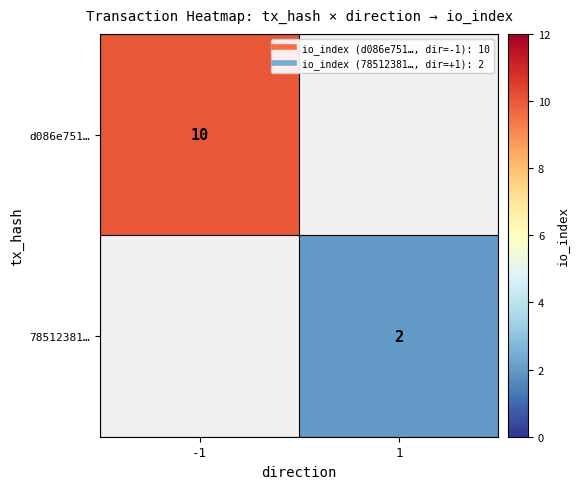

True or false: 78512381… has a value of 0.5 at 1.

False